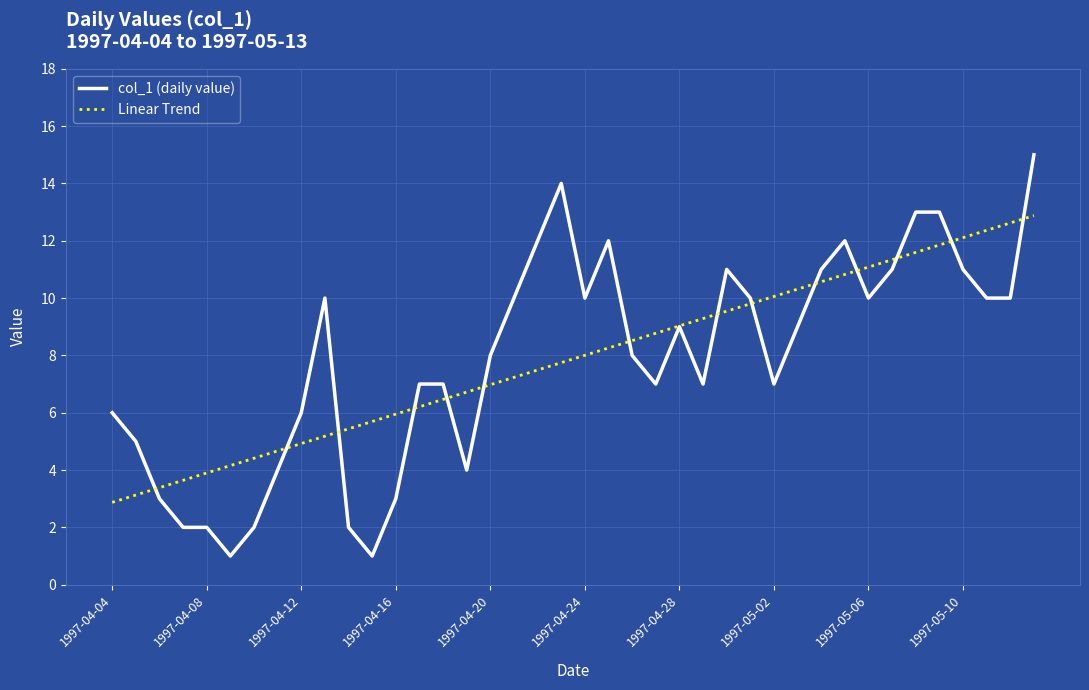

Which series has the widest spread of values?

col_1 (daily value)